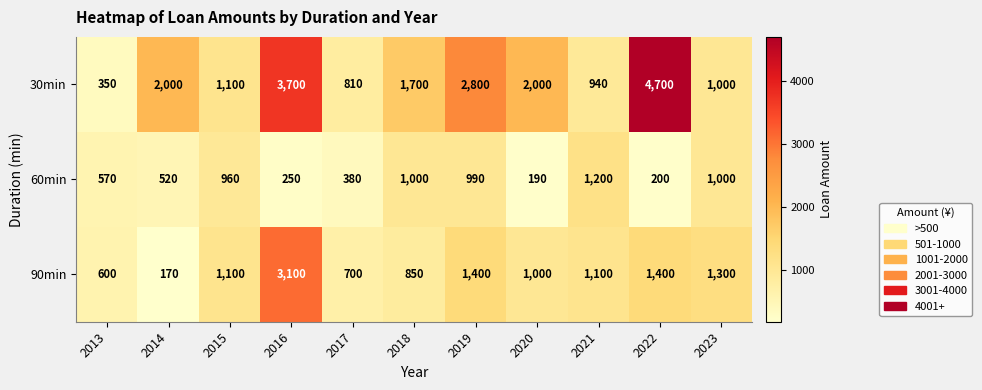

Which series has the largest total across all categories?

30min